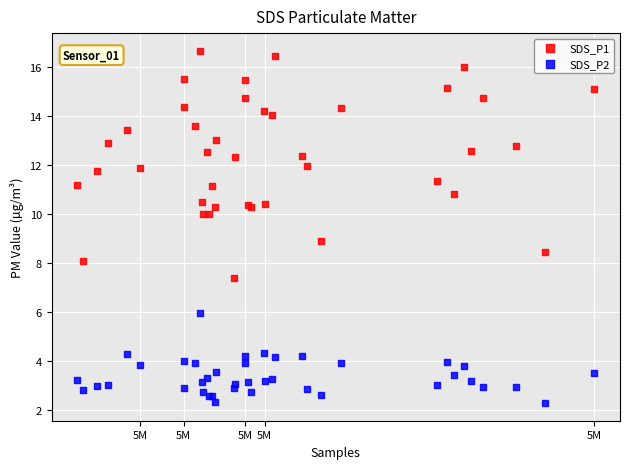

Which series has the largest Y range (max minus min)?

SDS_P1